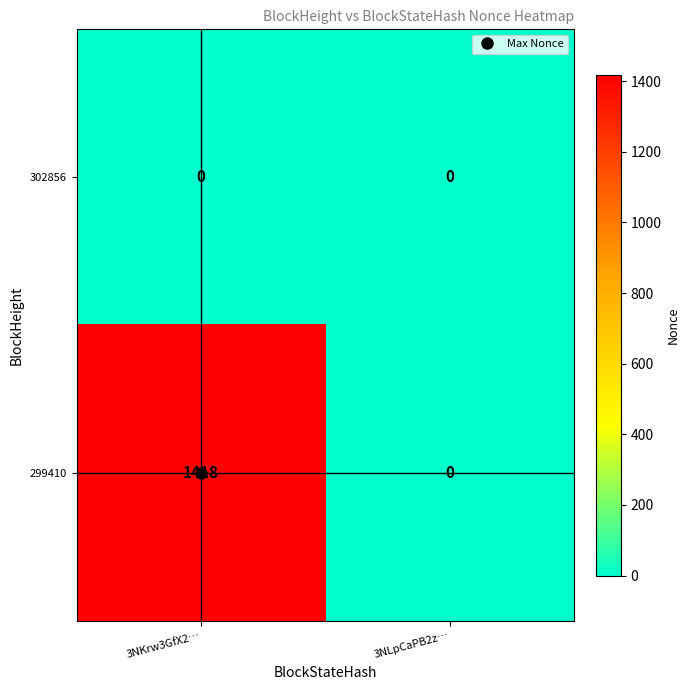

Which series has the largest total across all categories?

299410